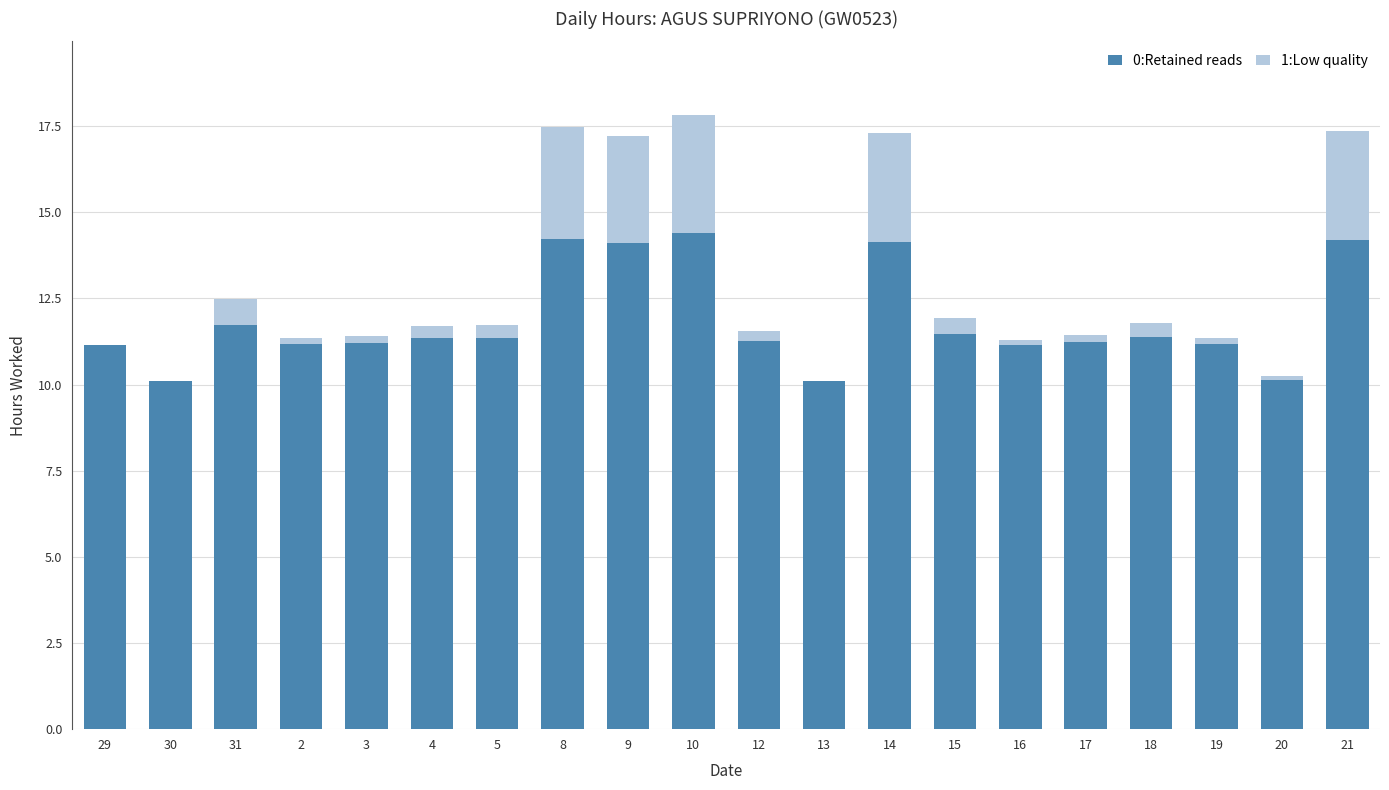

The 0:Retained reads series shows 16.8 at 15. True or false?

False